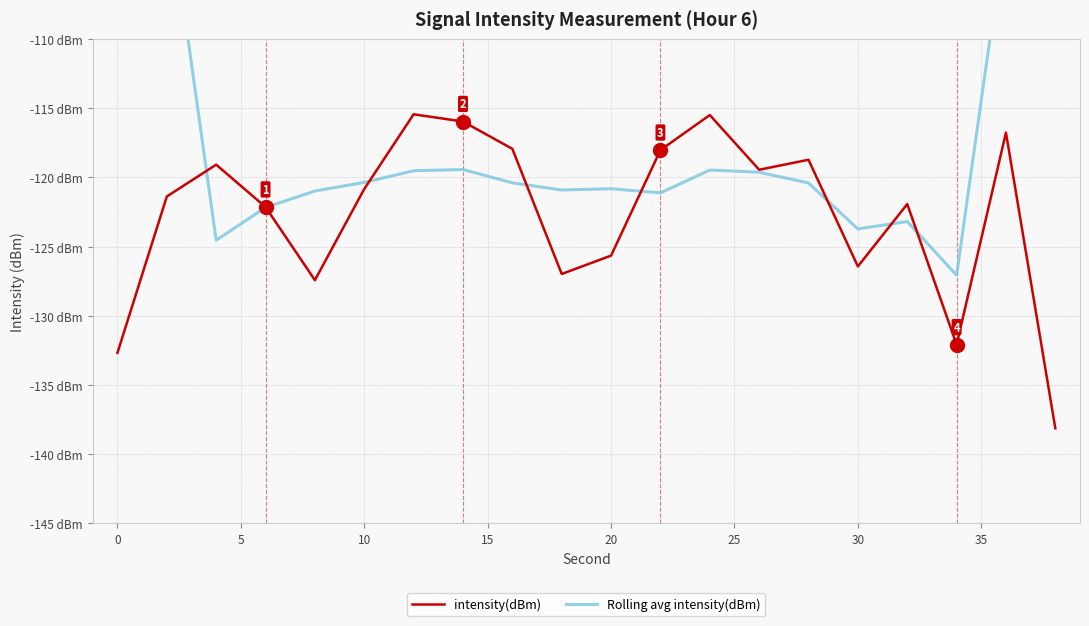

What is the difference between the maximum and second lowest values in the intensity(dBm) series?

17.2